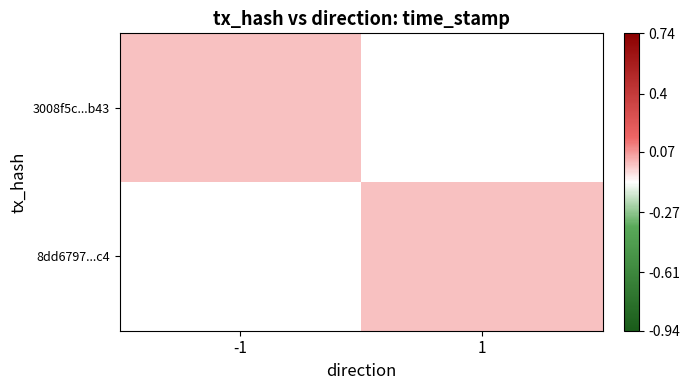

Is the value of 8dd6797...c4 at -1 greater than the value of 3008f5c...b43 at -1?

No